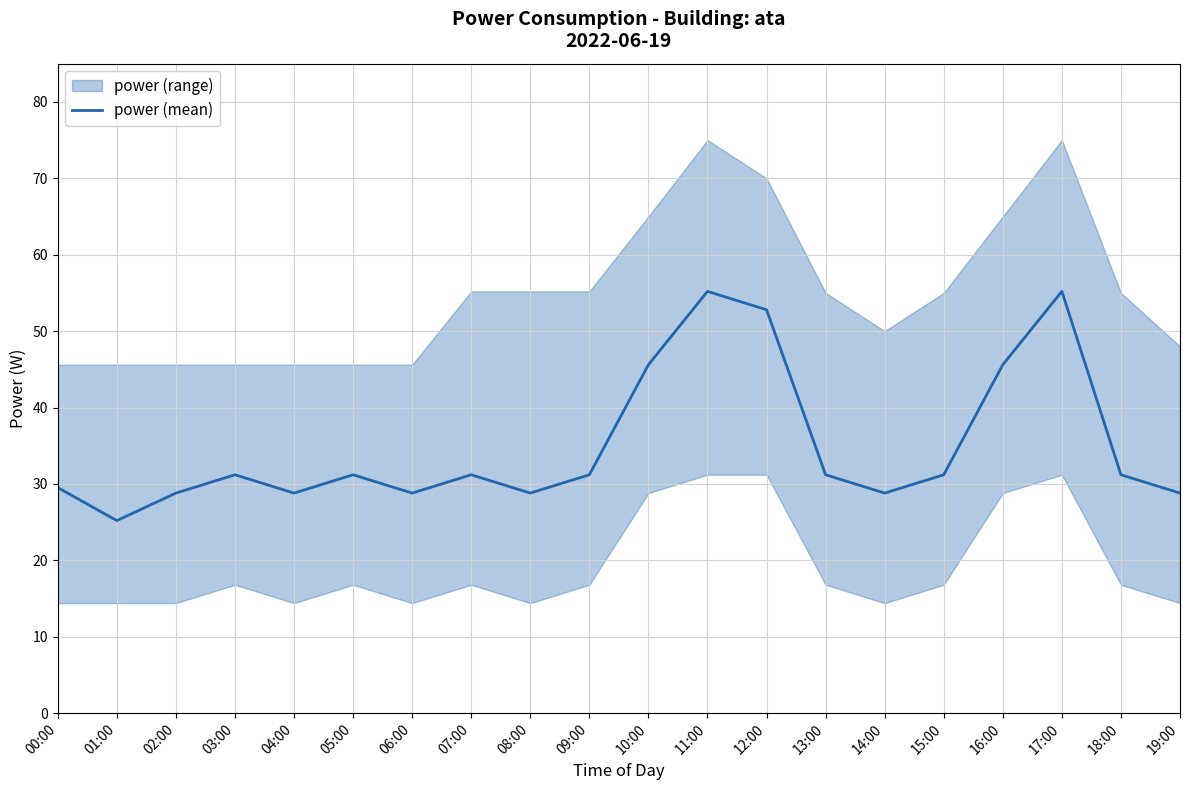

Reading left to right, what are all the values shown in this chart?

00:00=29.5	01:00=25.2	02:00=28.8	03:00=31.2	04:00=28.8	05:00=31.2	06:00=28.8	07:00=31.2	08:00=28.8	09:00=31.2	10:00=45.6	11:00=55.2	12:00=52.8	13:00=31.2	14:00=28.8	15:00=31.2	16:00=45.6	17:00=55.2	18:00=31.2	19:00=28.8